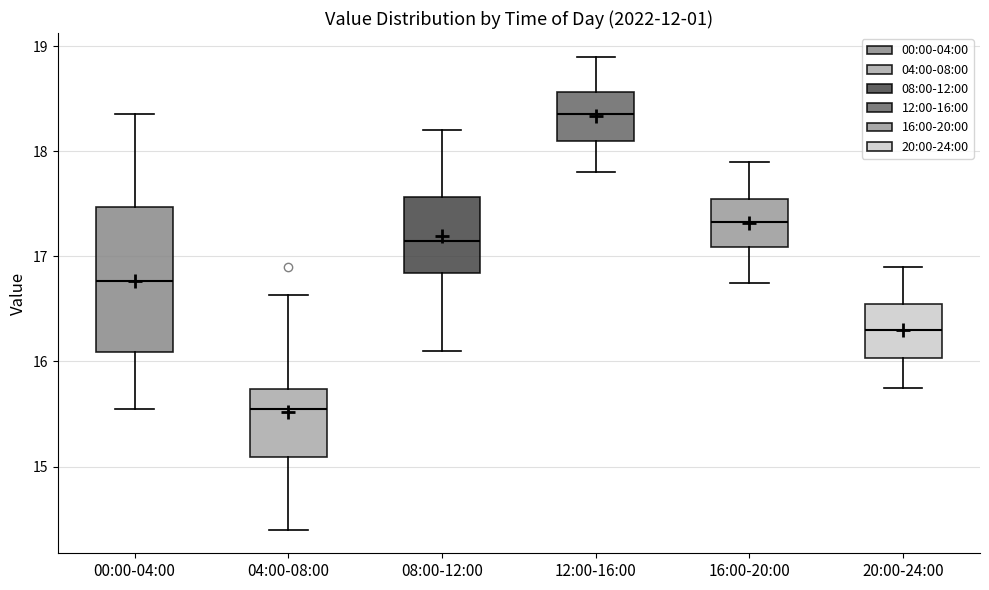

Reading left to right, read every box against the y-axis: the position of its median line, the range the box covers, and the ends of its whiskers. The values are not printed on the chart, so give them approximately, as read against the axis.

00:00-04:00: median 16.8, box 16.1 to 17.5, whiskers 15.6 to 18.4
04:00-08:00: median 15.6, box 15.1 to 15.7, whiskers 14.4 to 16.6
08:00-12:00: median 17.2, box 16.8 to 17.6, whiskers 16.1 to 18.2
12:00-16:00: median 18.4, box 18.1 to 18.6, whiskers 17.8 to 18.9
16:00-20:00: median 17.3, box 17.1 to 17.6, whiskers 16.8 to 17.9
20:00-24:00: median 16.3, box 16.0 to 16.6, whiskers 15.8 to 16.9